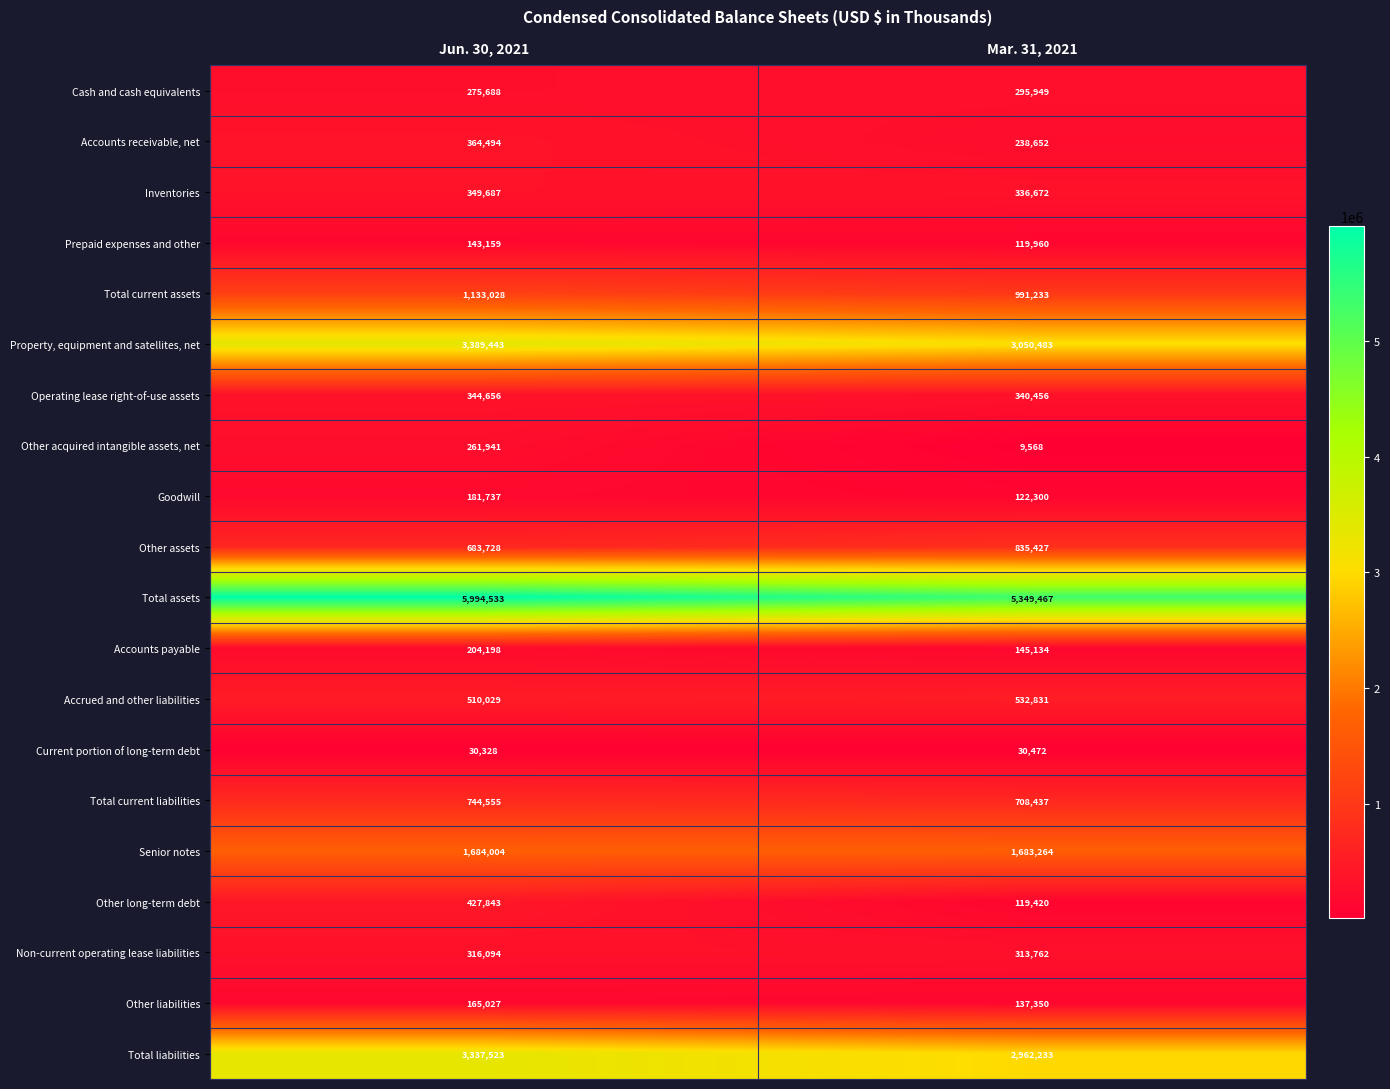

Is it true that Accrued and other liabilities equals 114755 at Jun. 30, 2021?

False